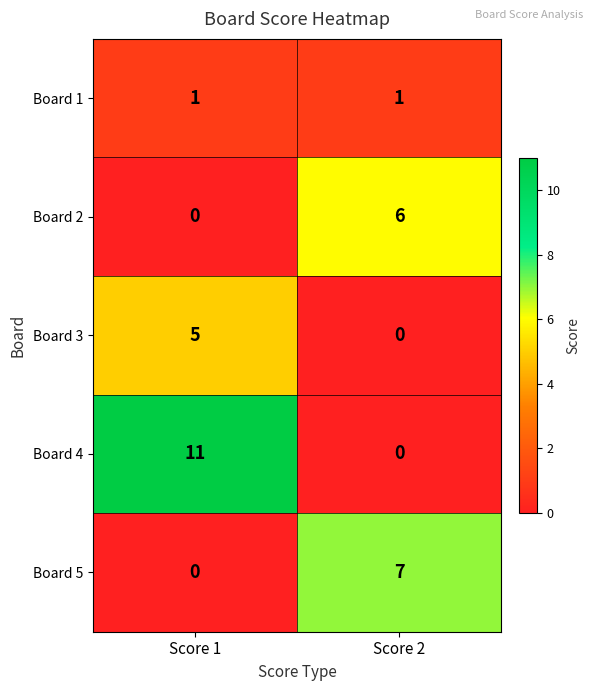

Is it true that Board 3 equals 5 at Score 1?

True